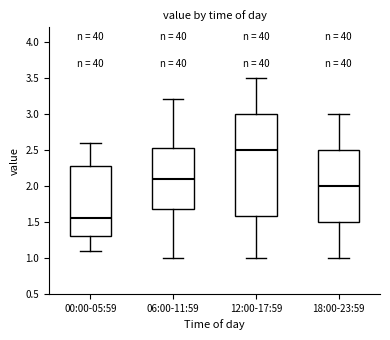

Which box has the lowest median line?

00:00-05:59